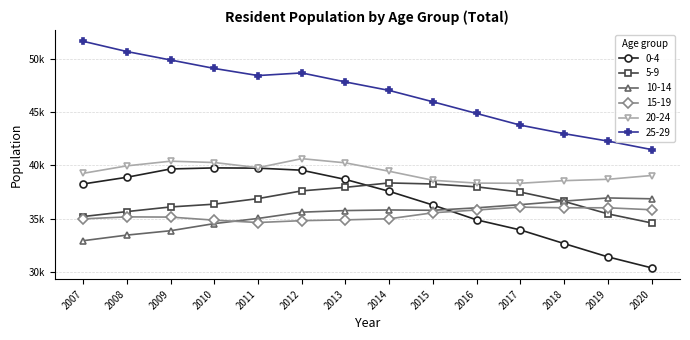

After their last crossing, which series has the higher values: 10-14 or 15-19?

10-14